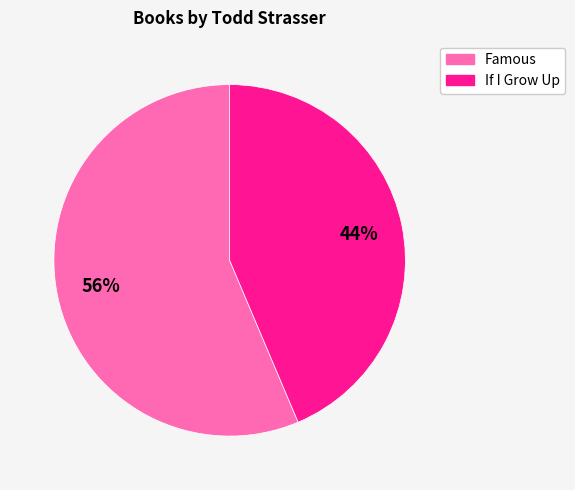

Count the number of slices in the pie.

2